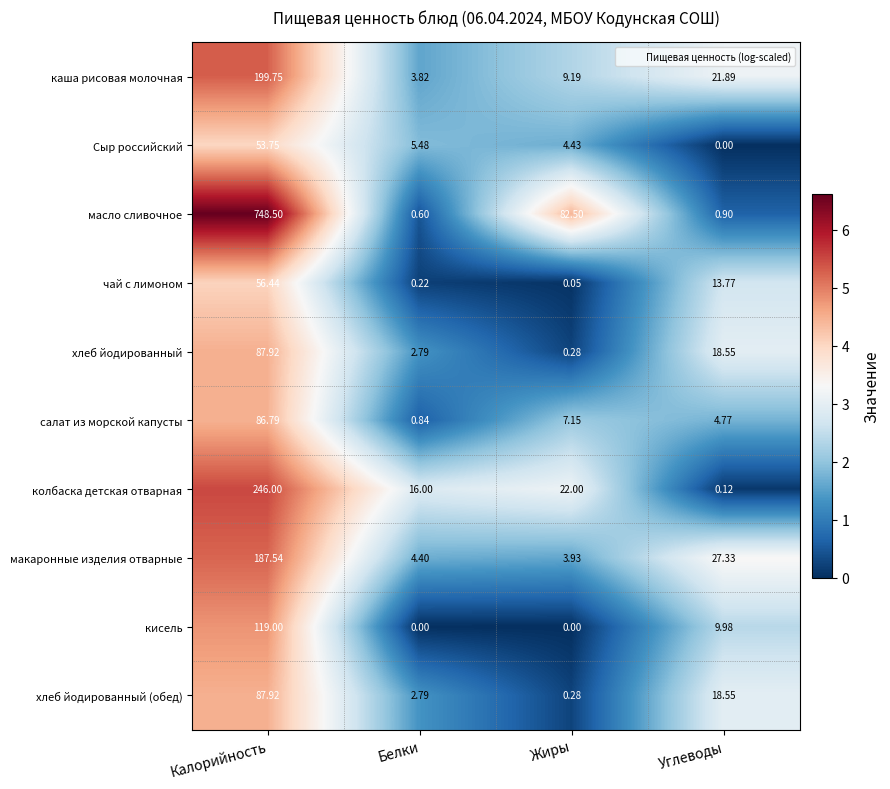

Between Белки and Жиры, which series saw the biggest shift?

масло сливочное